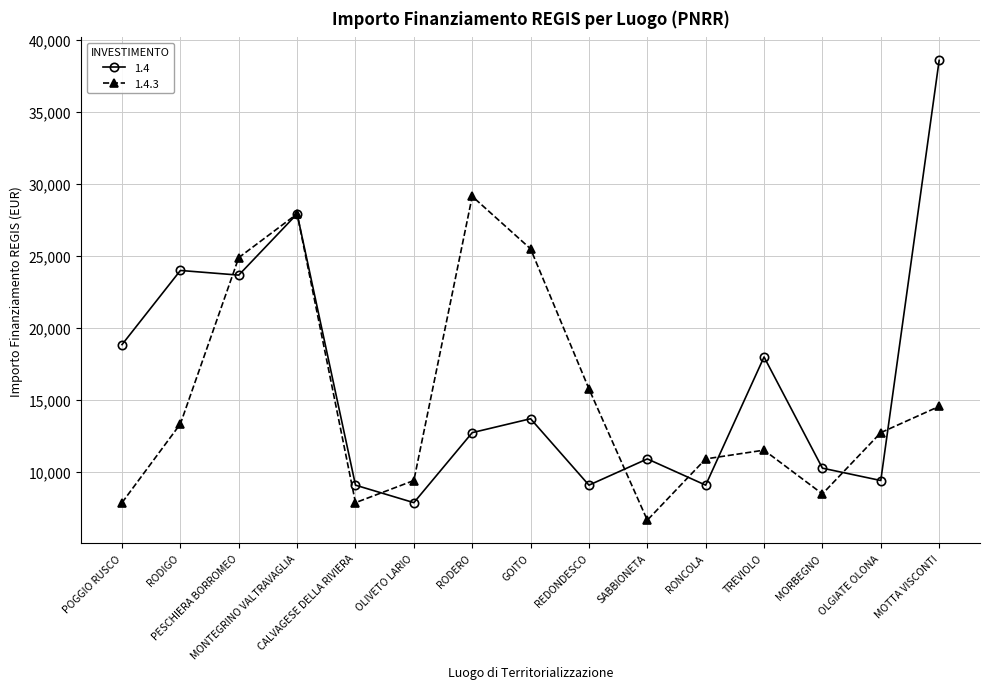

The value of 1.4 at OLGIATE OLONA is 12349. True or false?

False